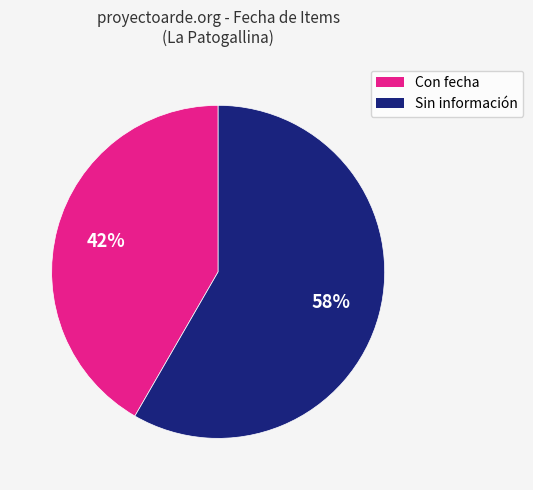

Does any single category account for the majority?

Yes